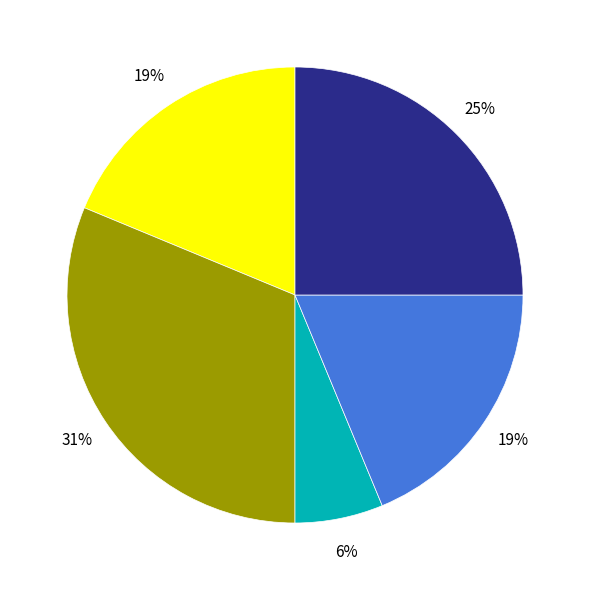

Is there any slice that represents more than half of the pie?

No